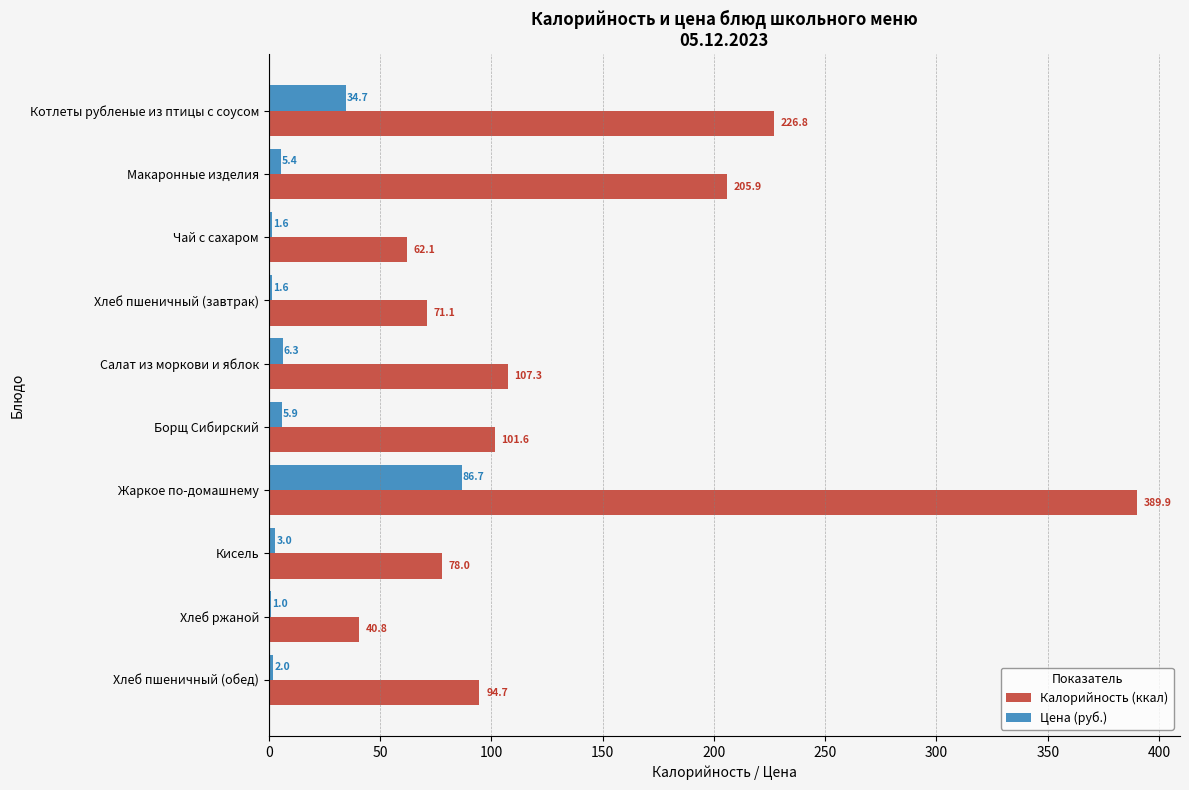

Is the value of Цена (руб.) at Кисель greater than the value of Калорийность (ккал) at Чай с сахаром?

No